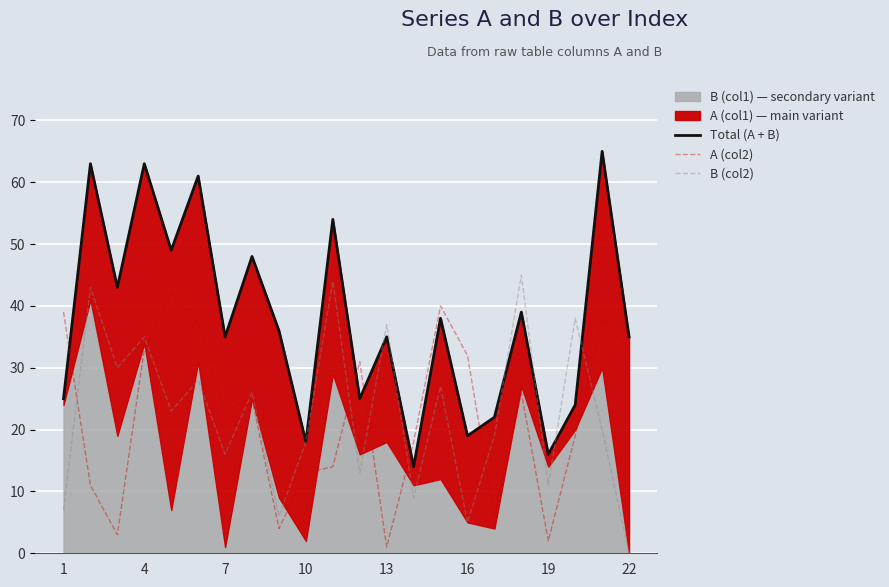

True or false: A (col2) and B (col2) cross at least once.

True